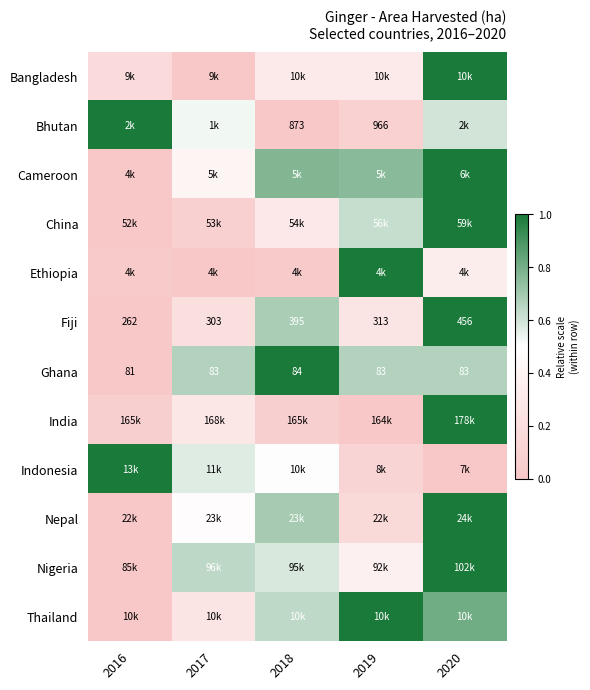

List the labels in order of Ethiopia value, largest first.

2019, 2020, 2018, 2016, 2017